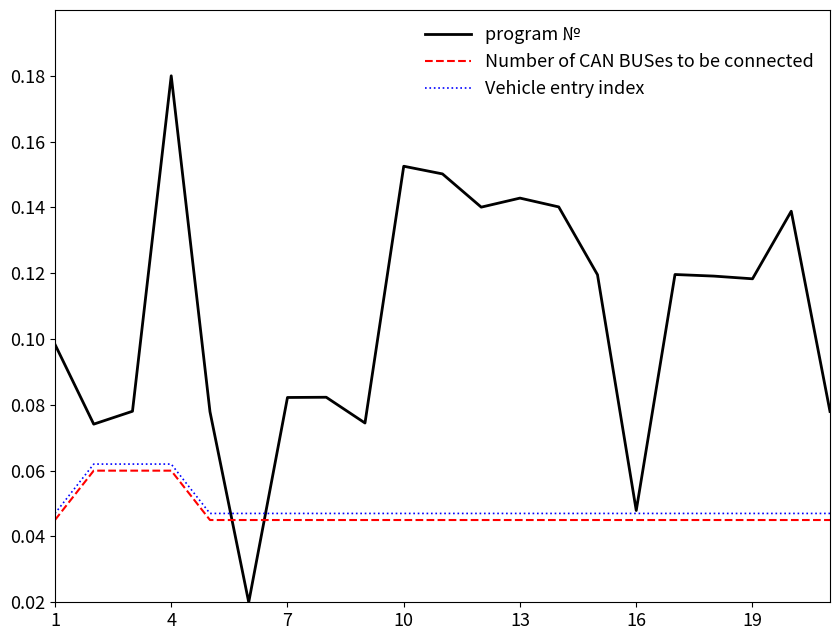

True or false: Number of CAN BUSes to be connected and Vehicle entry index cross at least once.

False